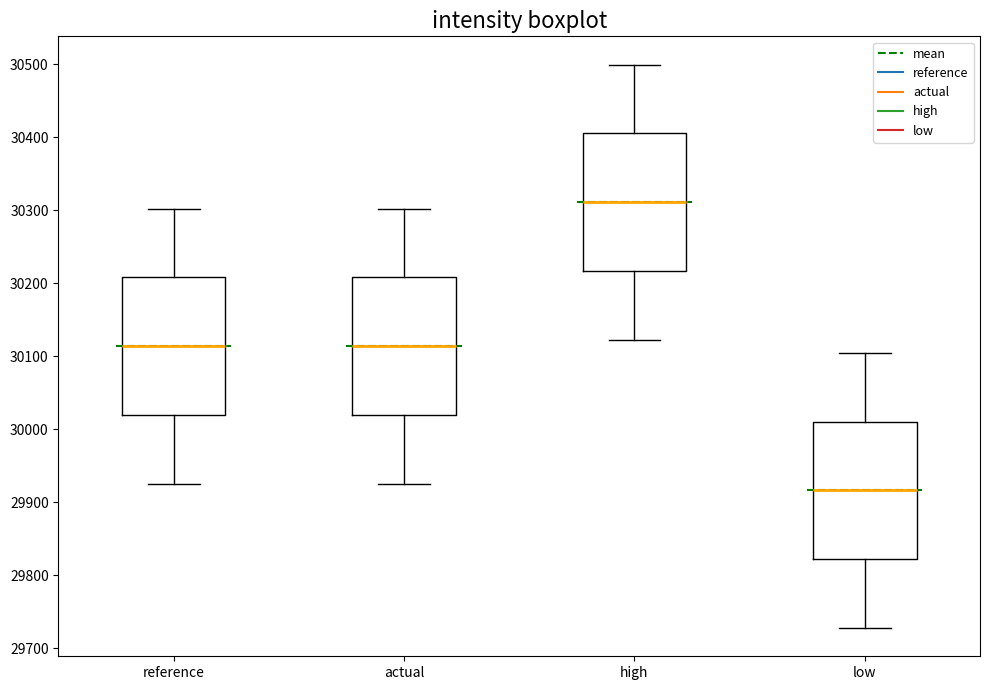

Reading left to right, transcribe this box plot: for each box, give where its median line is, the range the box spans, and where its two whiskers end, as read against the y-axis. The values are not printed on the chart, so give them approximately, as read against the axis.

reference: median 30110, box 30020 to 30210, whiskers 29930 to 30300
actual: median 30110, box 30020 to 30210, whiskers 29930 to 30300
high: median 30310, box 30220 to 30410, whiskers 30120 to 30500
low: median 29920, box 29820 to 30010, whiskers 29730 to 30100